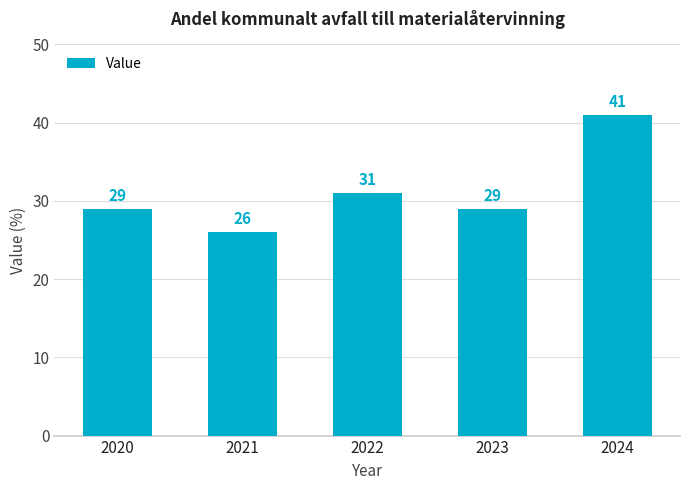

Count the number of data series in this chart.

1